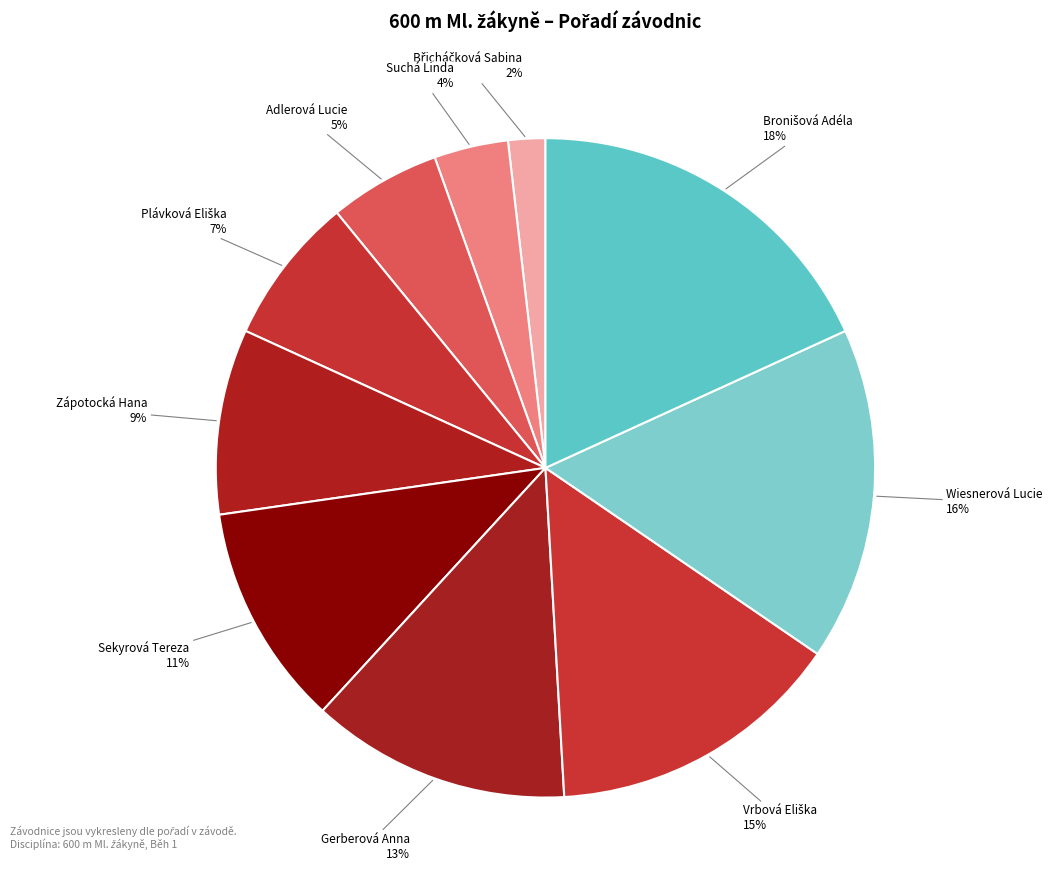

Is there a majority slice in this chart?

No